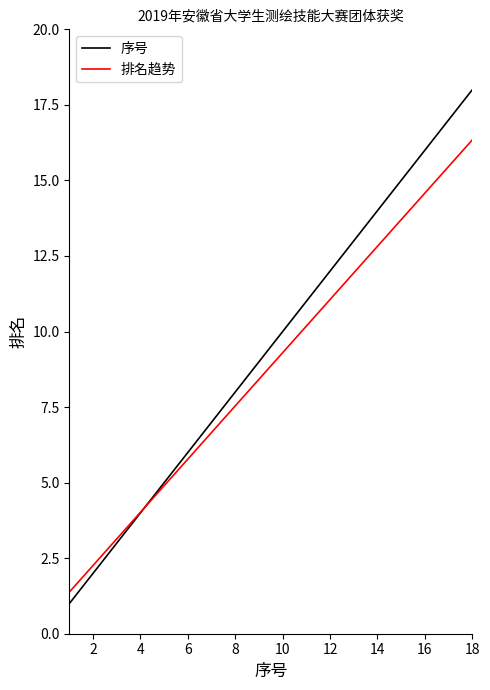

Rank the series by their maximum value, from lowest to highest.

排名趋势, 序号